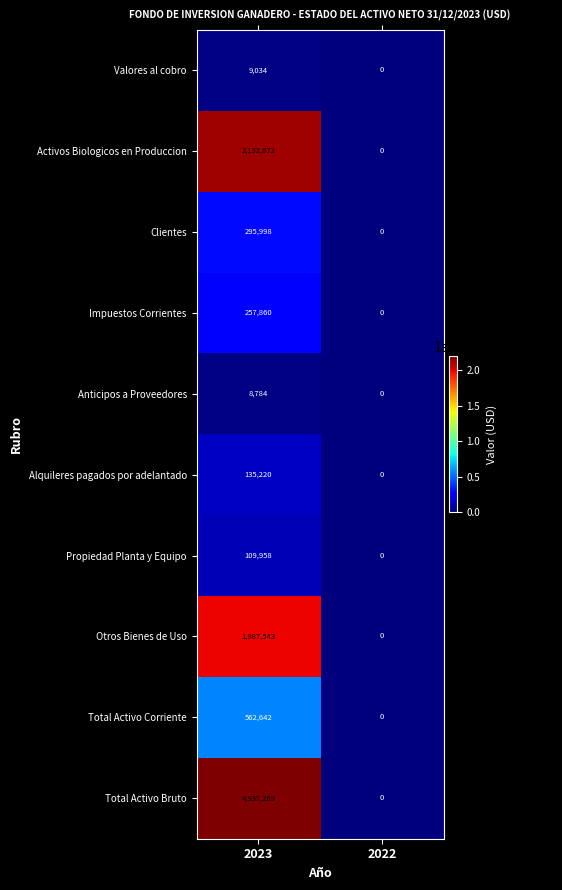

The value of Propiedad Planta y Equipo at 2023 is 109958. True or false?

True